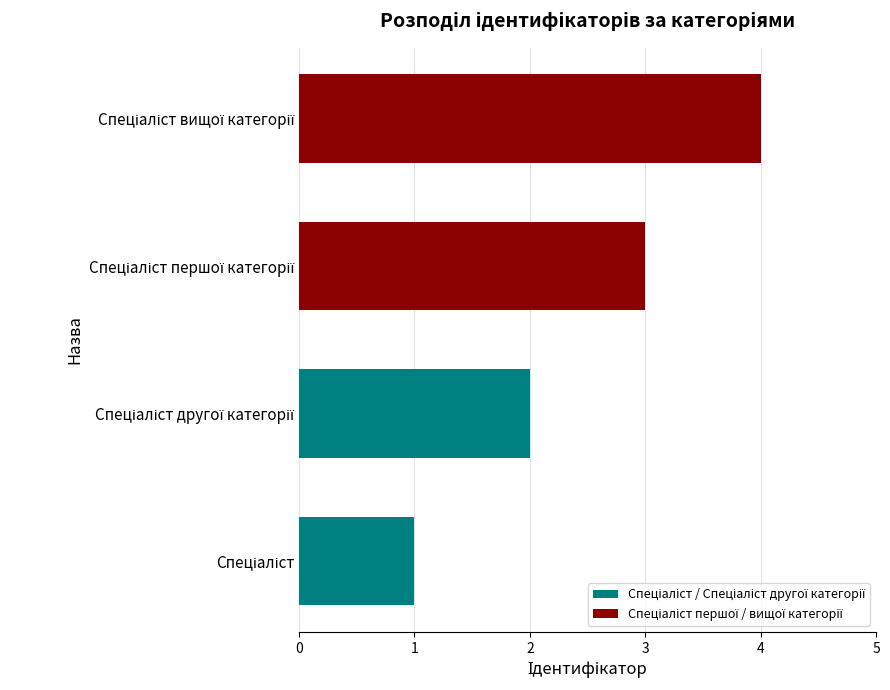

What is the sum of all values?

10